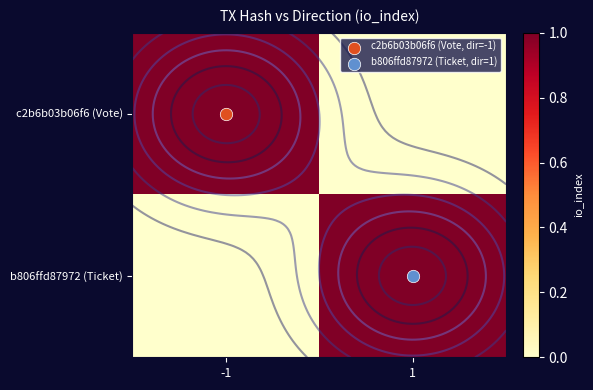

Read the c2b6b03b06f6 (Vote) value at -1.

1